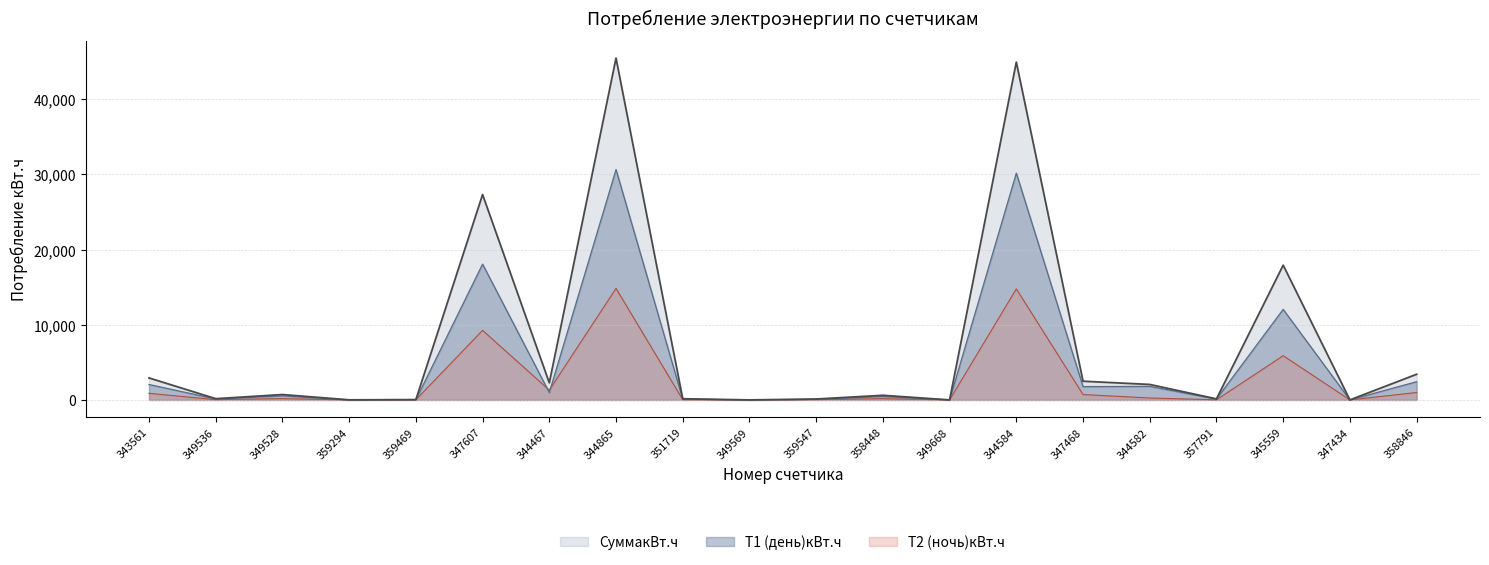

Where is the first local minimum for СуммакВт.ч?

349536